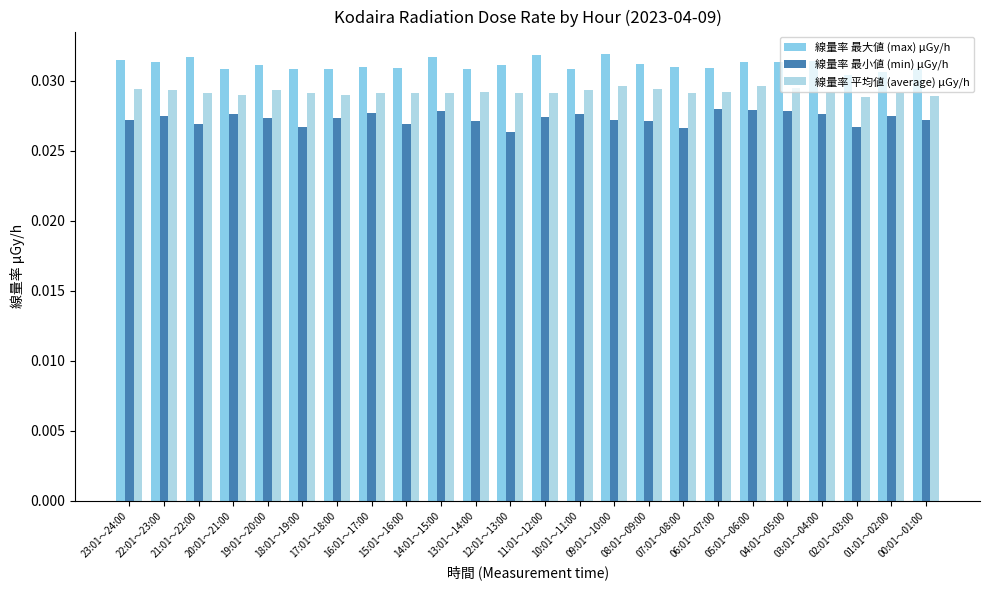

What are all the series names shown in the legend?

線量率 最大値 (max) μGy/h, 線量率 最小値 (min) μGy/h, 線量率 平均値 (average) μGy/h